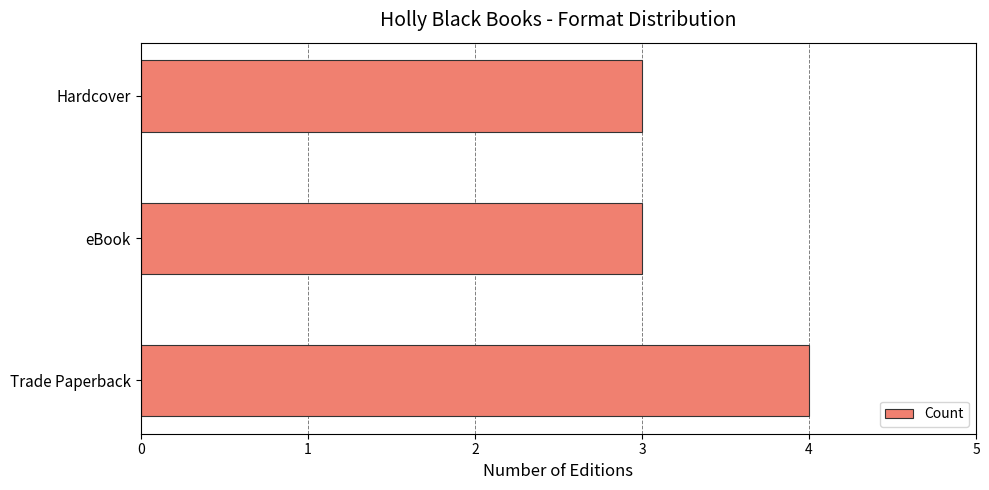

What is the approximate value at eBook?

3